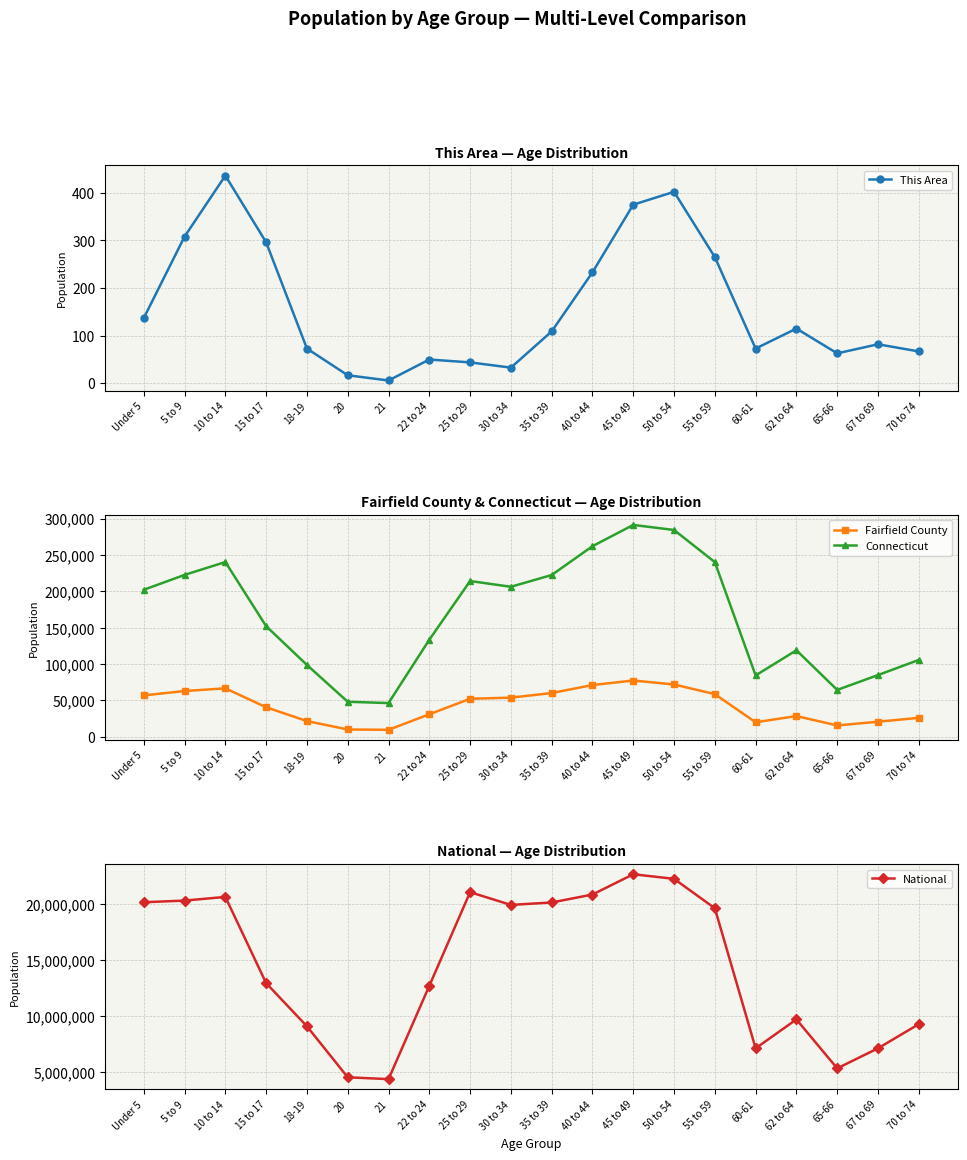

True or false: Connecticut and National cross at least once.

False